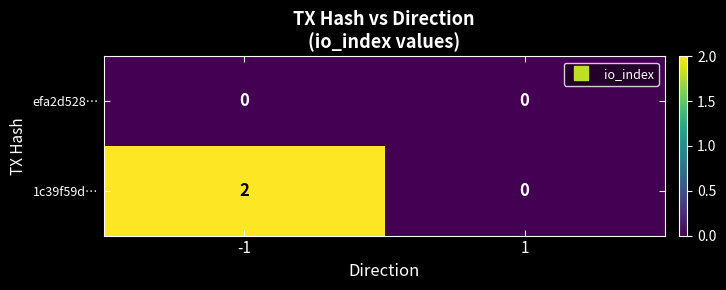

Which series has the largest total across all categories?

1c39f59d…